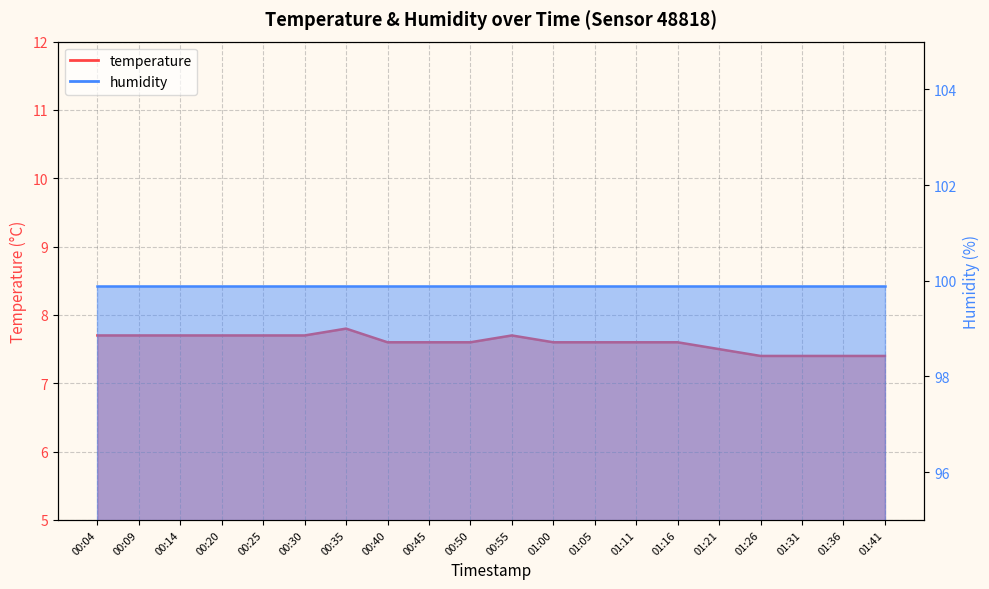

What is the label of the 2nd point from the left?

00:09